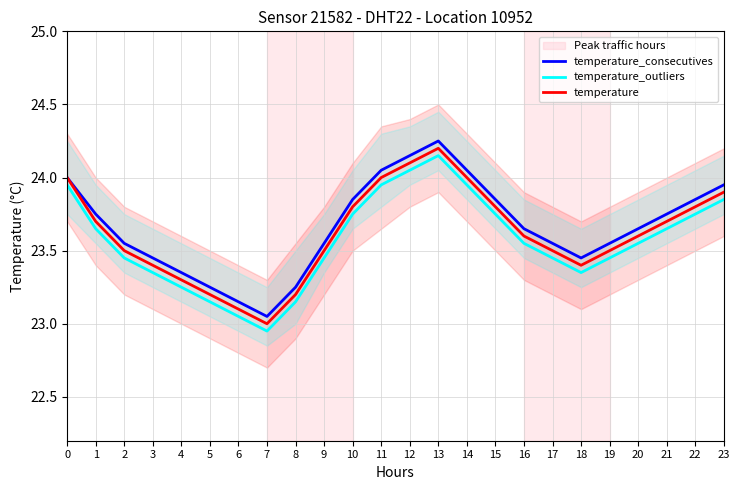

The value of temperature_outliers at 1 is 23.6. True or false?

True